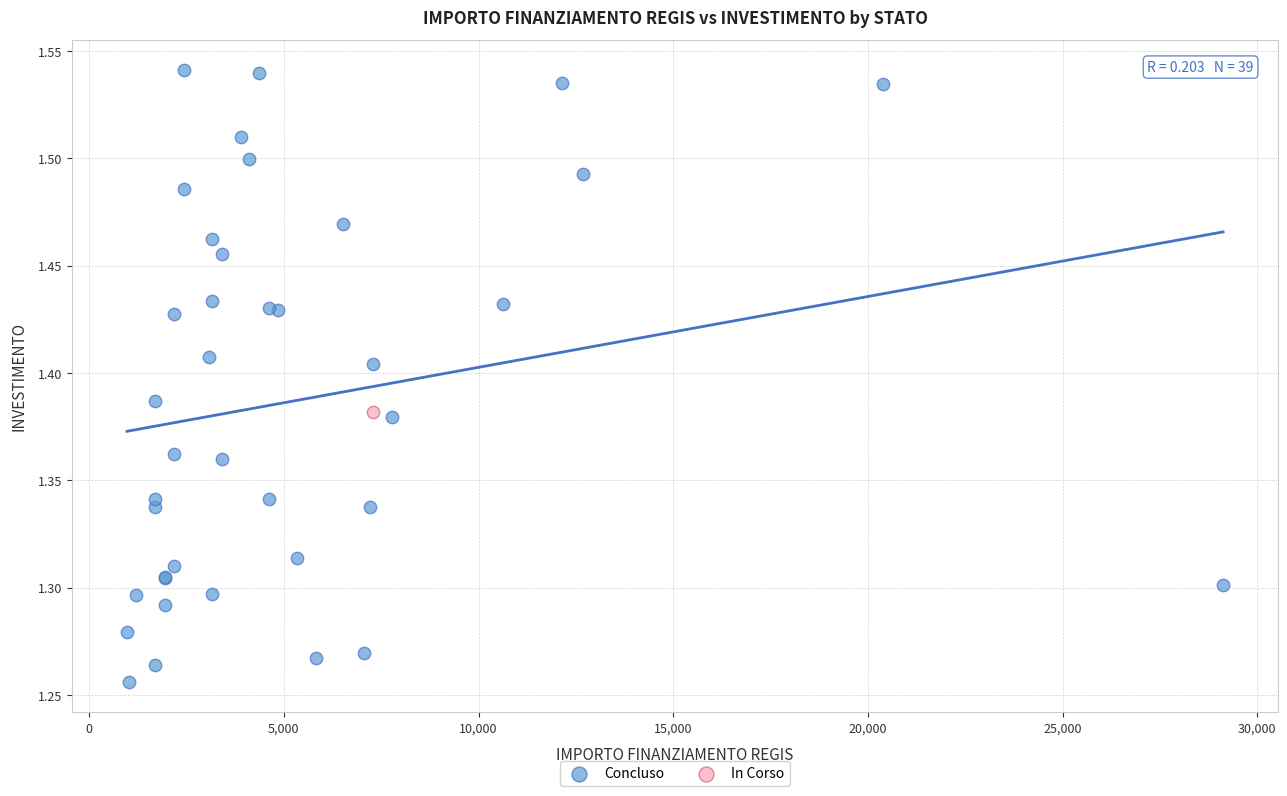

What are all the series names shown in the legend?

Concluso, In Corso